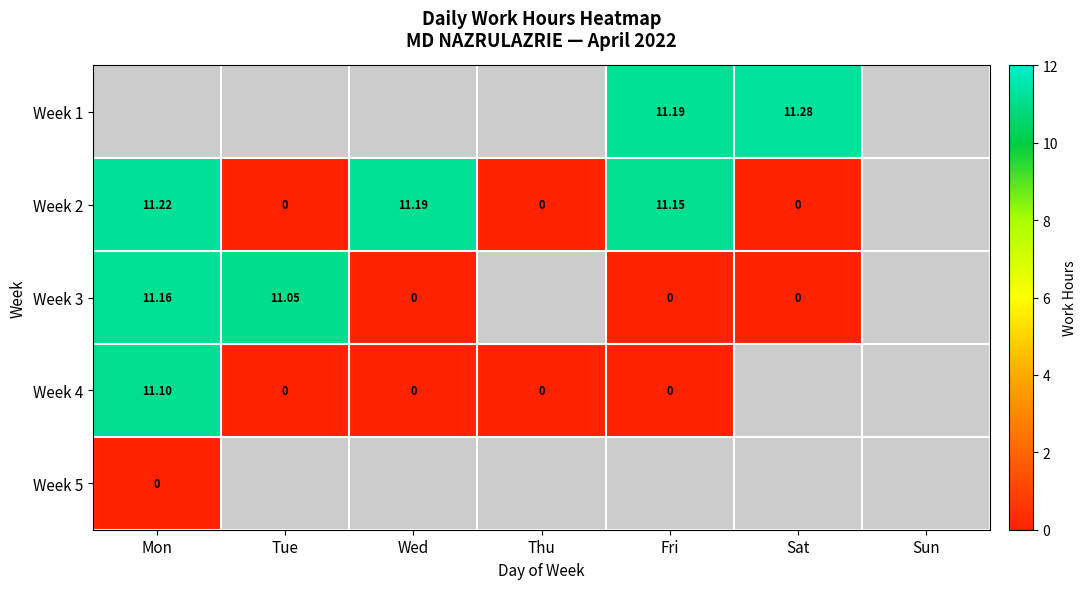

Is the value of Week 1 at Fri greater than the value of Week 3 at Fri?

Yes